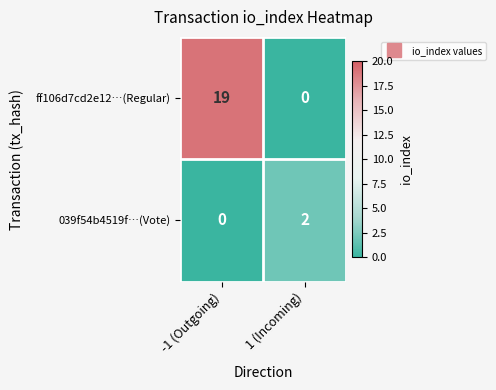

What is the greatest value displayed?

19